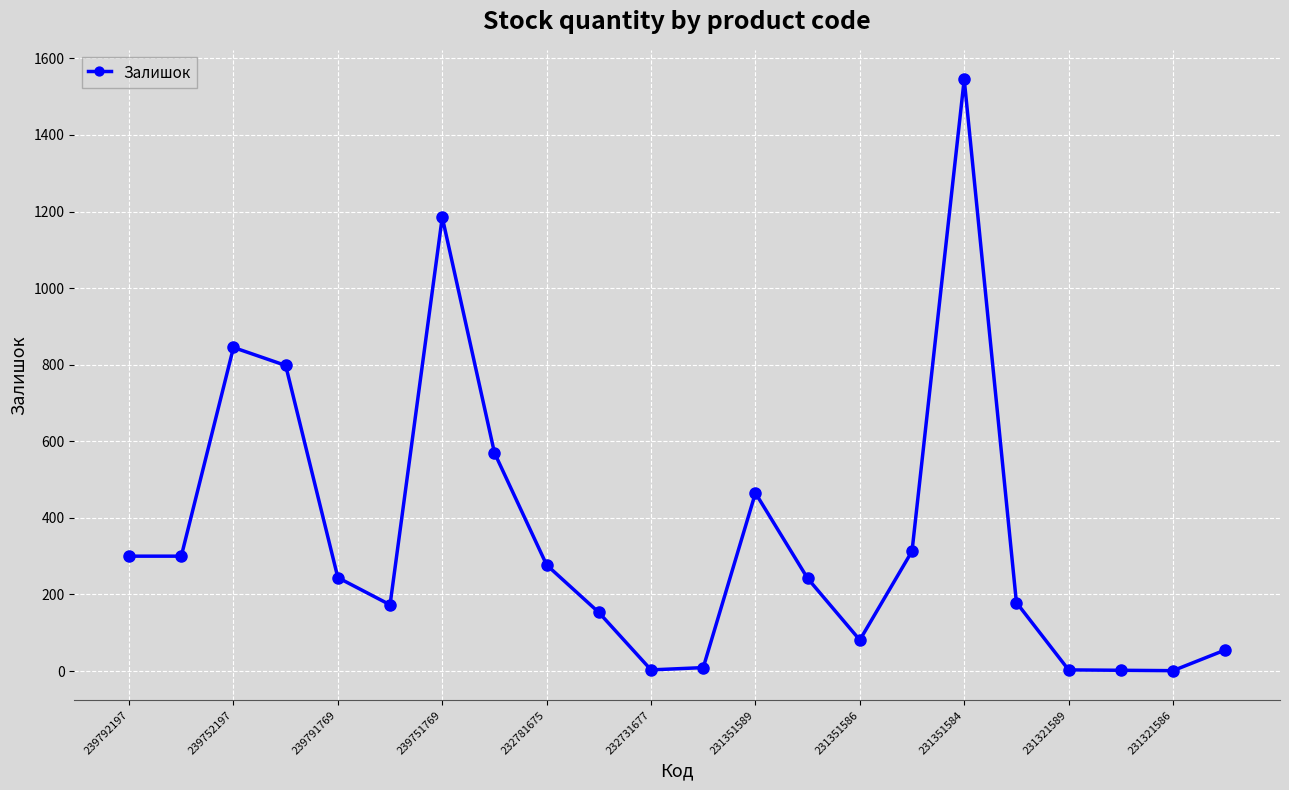

What is the maximum value shown in the chart?

1545